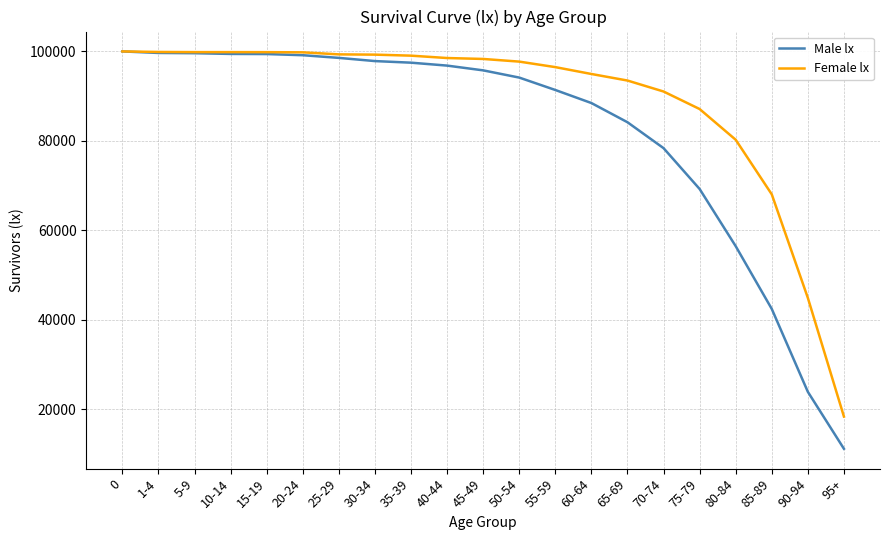

What is the maximum value shown in the chart?

100000